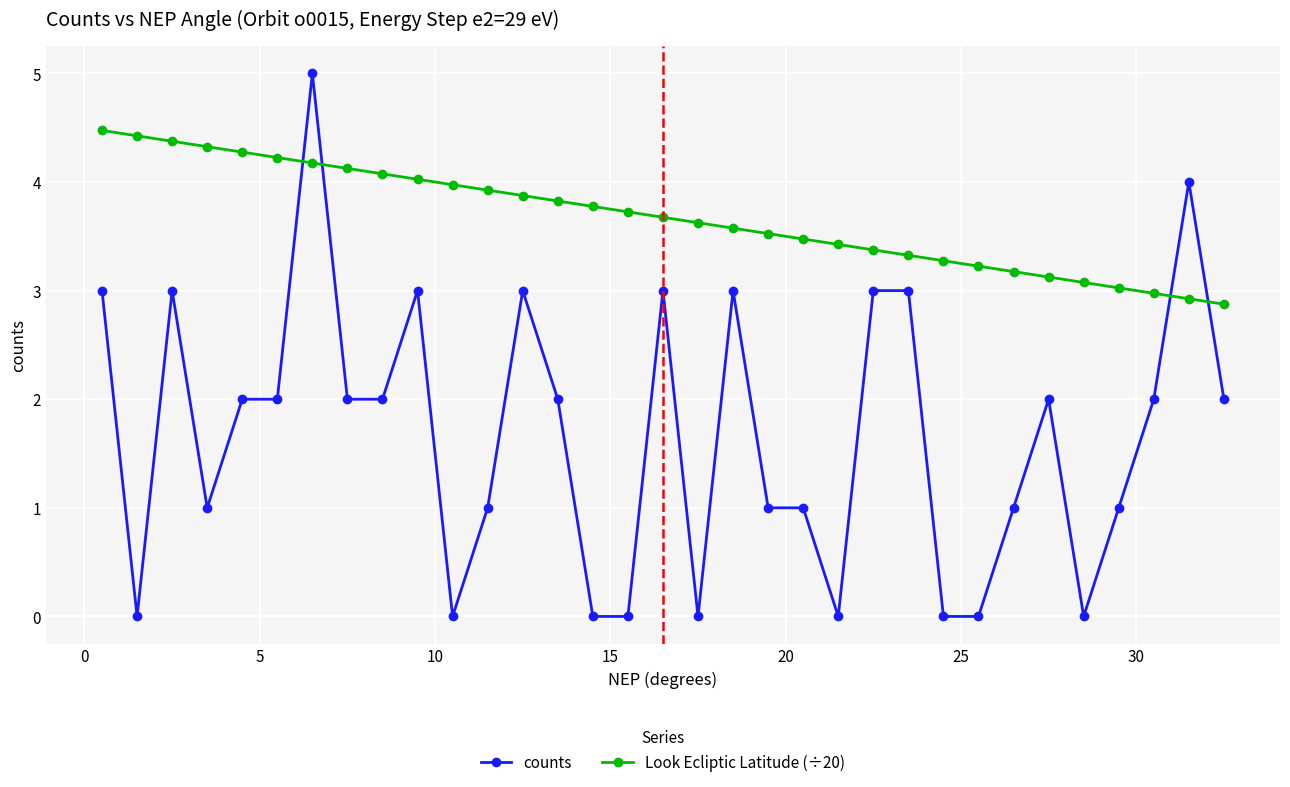

What is the value of the Look Ecliptic Latitude (÷20) point at the 31st from the left?

3.0